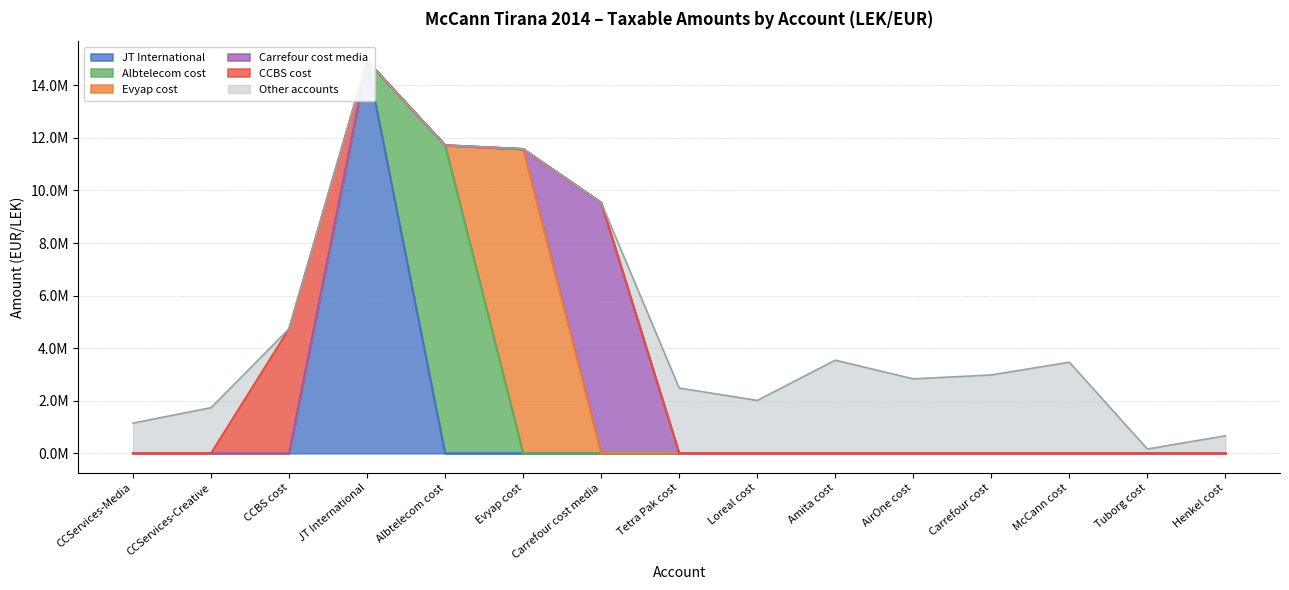

Does the chart display data point markers on the line(s)?

No